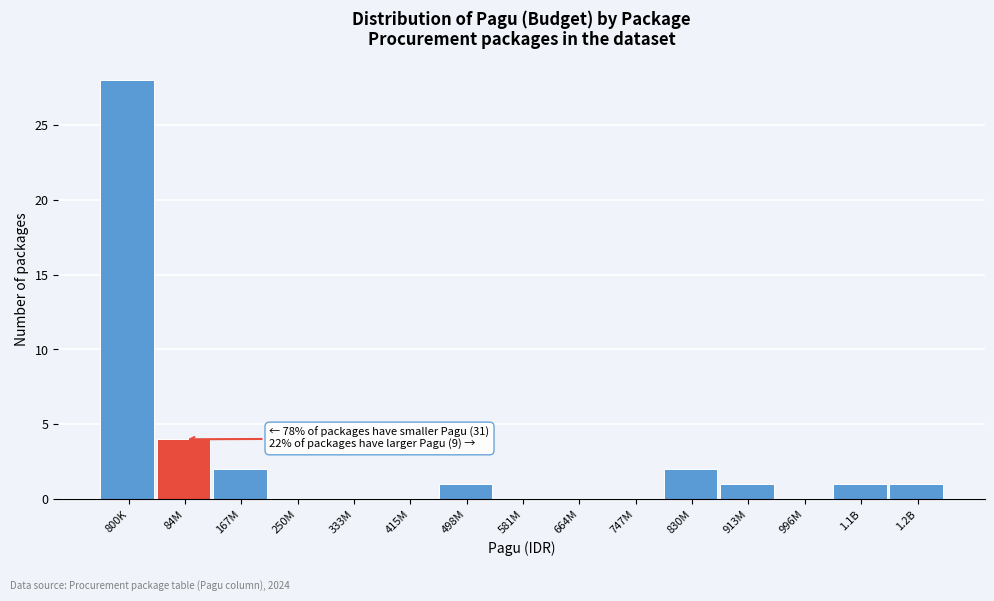

Reading right to left, transcribe all the data shown in this chart.

1.2B=1	1.1B=1	996M=0	913M=1	830M=2	747M=0	664M=0	581M=0	498M=1	415M=0	333M=0	250M=0	167M=2	84M=4	800K=28